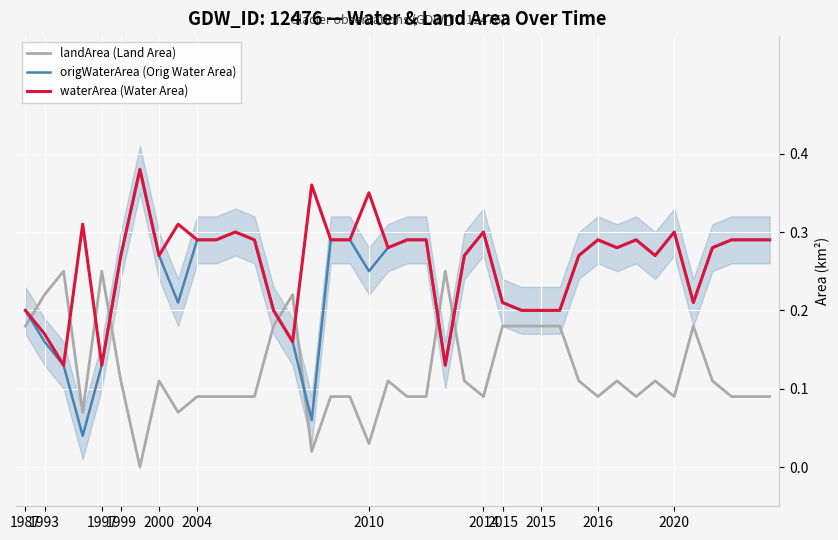

True or false: waterArea (Water Area) has more than 2 points higher than both neighbors.

True